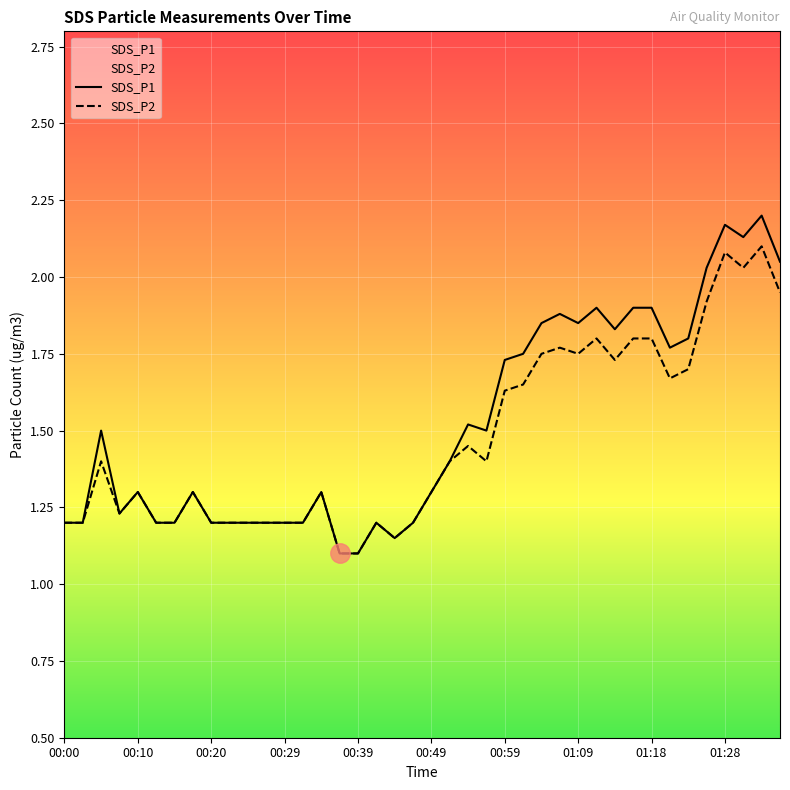

True or false: SDS_P2 and SDS_P1 intersect in this chart.

False